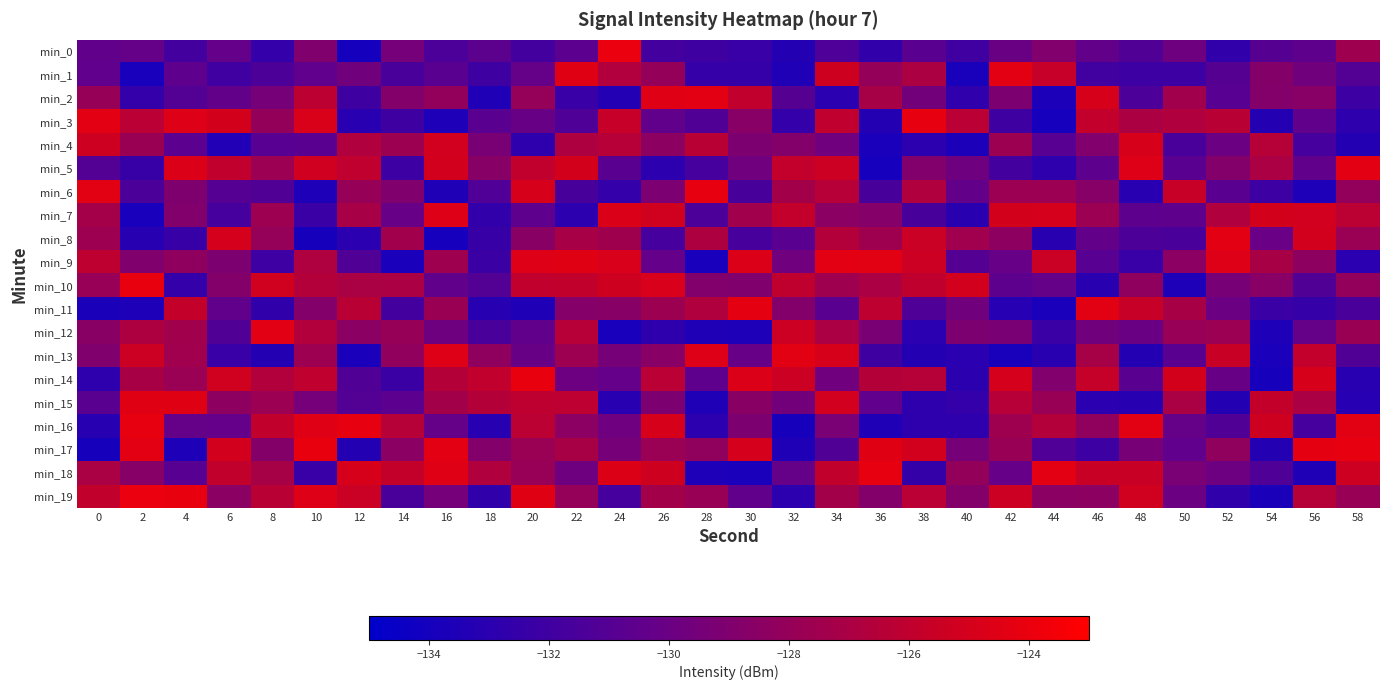

Reading right to left, extract all data points from this chart.

min_0: 58=-127.5	56=-130.5	54=-131.0	52=-132.6	50=-129.8	48=-131.1	46=-130.3	44=-128.9	42=-130.0	40=-132.0	38=-130.8	36=-132.6	34=-131.3	32=-133.2	30=-132.3	28=-132.0	26=-131.8	24=-124.0	22=-130.7	20=-131.8	18=-130.7	16=-131.4	14=-129.5	12=-134.0	10=-129.0	8=-132.6	6=-130.3	4=-131.8	2=-130.2	0=-130.4
min_1: 58=-131.1	56=-129.7	54=-128.8	52=-131.0	50=-132.2	48=-132.2	46=-131.9	44=-125.7	42=-124.3	40=-133.8	38=-126.9	36=-128.0	34=-125.3	32=-133.4	30=-132.4	28=-132.4	26=-128.0	24=-126.7	22=-124.5	20=-130.3	18=-132.0	16=-130.8	14=-131.5	12=-129.6	10=-130.5	8=-131.4	6=-132.0	4=-130.6	2=-133.8	0=-130.5
min_2: 58=-132.2	56=-128.5	54=-128.8	52=-130.9	50=-127.4	48=-131.4	46=-124.9	44=-133.7	42=-129.0	40=-132.8	38=-129.6	36=-127.2	34=-133.0	32=-131.0	30=-125.9	28=-124.3	26=-124.5	24=-133.3	22=-132.3	20=-127.9	18=-133.5	16=-128.1	14=-128.9	12=-132.0	10=-126.1	8=-129.4	6=-130.3	4=-131.1	2=-132.6	0=-127.9
min_3: 58=-132.8	56=-130.4	54=-133.3	52=-126.3	50=-126.7	48=-126.9	46=-125.8	44=-133.9	42=-132.0	40=-126.3	38=-124.1	36=-133.3	34=-126.0	32=-132.6	30=-128.6	28=-131.2	26=-130.4	24=-125.7	22=-131.3	20=-130.1	18=-130.7	16=-133.5	14=-132.0	12=-133.1	10=-124.8	8=-128.0	6=-125.1	4=-124.6	2=-126.2	0=-124.3
min_4: 58=-133.2	56=-131.7	54=-126.4	52=-129.9	50=-131.5	48=-124.9	46=-128.9	44=-130.9	42=-127.6	40=-133.7	38=-132.9	36=-133.7	34=-129.7	32=-128.8	30=-129.1	28=-126.3	26=-128.4	24=-126.4	22=-126.9	20=-132.8	18=-129.3	16=-125.1	14=-127.6	12=-126.7	10=-130.7	8=-130.9	6=-133.4	4=-130.7	2=-127.8	0=-125.4
min_5: 58=-124.3	56=-130.4	54=-127.0	52=-128.8	50=-130.8	48=-124.6	46=-130.6	44=-132.8	42=-131.8	40=-129.8	38=-128.9	36=-133.9	34=-125.4	32=-125.8	30=-129.7	28=-131.7	26=-132.9	24=-130.8	22=-125.0	20=-125.9	18=-128.6	16=-125.1	14=-132.1	12=-126.0	10=-125.3	8=-127.7	6=-125.9	4=-124.7	2=-132.4	0=-131.1
min_6: 58=-128.1	56=-133.6	54=-132.1	52=-130.8	50=-125.6	48=-133.1	46=-128.6	44=-127.7	42=-127.7	40=-130.3	38=-126.7	36=-131.6	34=-126.4	32=-127.3	30=-131.6	28=-124.1	26=-129.1	24=-132.6	22=-131.6	20=-124.9	18=-131.2	16=-133.5	14=-129.0	12=-127.9	10=-133.6	8=-131.2	6=-131.0	4=-129.0	2=-131.5	0=-124.4
min_7: 58=-126.2	56=-125.1	54=-125.0	52=-126.7	50=-130.5	48=-130.6	46=-127.7	44=-125.0	42=-125.0	40=-133.1	38=-131.6	36=-128.7	34=-128.4	32=-125.8	30=-127.4	28=-131.4	26=-125.2	24=-124.8	22=-132.9	20=-130.6	18=-132.6	16=-124.6	14=-130.1	12=-127.1	10=-132.3	8=-127.5	6=-131.7	4=-128.9	2=-133.8	0=-127.2
min_8: 58=-127.7	56=-125.1	54=-130.1	52=-124.3	50=-131.6	48=-131.3	46=-130.3	44=-133.1	42=-128.3	40=-127.4	38=-125.5	36=-127.5	34=-126.5	32=-130.7	30=-131.6	28=-126.9	26=-131.8	24=-127.5	22=-127.1	20=-128.5	18=-132.4	16=-133.9	14=-127.4	12=-133.0	10=-133.9	8=-127.9	6=-125.0	4=-132.4	2=-133.2	0=-127.6
min_9: 58=-133.0	56=-128.3	54=-127.0	52=-124.6	50=-128.4	48=-132.3	46=-130.8	44=-125.5	42=-130.1	40=-131.1	38=-125.5	36=-124.4	34=-124.3	32=-129.7	30=-124.7	28=-133.8	26=-130.3	24=-124.9	22=-124.5	20=-124.6	18=-132.2	16=-127.5	14=-133.8	12=-131.2	10=-126.8	8=-132.0	6=-129.1	4=-128.2	2=-129.0	0=-126.1
min_10: 58=-128.1	56=-131.1	54=-128.6	52=-129.3	50=-133.6	48=-128.2	46=-133.1	44=-130.2	42=-130.6	40=-125.1	38=-126.0	36=-127.0	34=-127.5	32=-126.0	30=-129.0	28=-128.9	26=-124.9	24=-125.3	22=-125.9	20=-125.9	18=-131.1	16=-130.4	14=-127.0	12=-127.0	10=-126.6	8=-125.2	6=-128.8	4=-132.6	2=-124.1	0=-127.8
min_11: 58=-131.5	56=-132.4	54=-132.3	52=-129.9	50=-127.0	48=-125.6	46=-124.4	44=-133.7	42=-133.2	40=-129.6	38=-131.3	36=-126.0	34=-130.8	32=-128.8	30=-124.2	28=-126.7	26=-127.6	24=-128.6	22=-128.7	20=-133.5	18=-133.1	16=-127.8	14=-131.8	12=-126.3	10=-128.8	8=-132.7	6=-130.4	4=-125.8	2=-133.6	0=-133.7
min_12: 58=-127.7	56=-130.3	54=-133.5	52=-127.6	50=-127.8	48=-130.0	46=-129.7	44=-132.3	42=-129.3	40=-129.1	38=-133.0	36=-129.3	34=-127.0	32=-125.4	30=-133.6	28=-133.5	26=-132.8	24=-133.9	22=-126.4	20=-130.4	18=-131.5	16=-129.8	14=-127.9	12=-128.5	10=-126.6	8=-124.5	6=-131.2	4=-127.4	2=-126.9	0=-128.5
min_13: 58=-131.2	56=-125.9	54=-133.8	52=-125.6	50=-130.8	48=-133.3	46=-127.2	44=-133.1	42=-133.8	40=-133.0	38=-133.3	36=-132.0	34=-124.9	32=-124.4	30=-130.1	28=-124.6	26=-128.5	24=-129.4	22=-127.6	20=-130.1	18=-128.2	16=-124.6	14=-128.1	12=-133.7	10=-127.6	8=-133.3	6=-132.4	4=-127.4	2=-125.4	0=-129.0
min_14: 58=-133.1	56=-124.9	54=-133.9	52=-130.1	50=-125.0	48=-130.8	46=-125.7	44=-128.9	42=-125.0	40=-133.0	38=-126.5	36=-126.5	34=-129.7	32=-125.4	30=-124.7	28=-130.6	26=-126.2	24=-130.3	22=-129.9	20=-124.1	18=-125.9	16=-126.5	14=-132.2	12=-131.2	10=-126.0	8=-126.6	6=-125.2	4=-127.7	2=-127.0	0=-132.8
min_15: 58=-133.2	56=-126.9	54=-125.8	52=-133.3	50=-127.0	48=-133.2	46=-133.0	44=-127.8	42=-126.4	40=-132.6	38=-132.8	36=-130.5	34=-125.1	32=-129.6	30=-128.5	28=-133.4	26=-129.1	24=-133.1	22=-126.1	20=-126.1	18=-126.5	16=-127.3	14=-130.7	12=-131.1	10=-129.5	8=-127.7	6=-128.3	4=-124.5	2=-124.5	0=-130.8
min_16: 58=-124.4	56=-131.8	54=-125.3	52=-131.1	50=-130.3	48=-124.4	46=-128.2	44=-126.5	42=-127.5	40=-132.8	38=-132.8	36=-133.4	34=-129.3	32=-133.9	30=-129.1	28=-132.9	26=-124.9	24=-129.8	22=-128.4	20=-126.2	18=-133.2	16=-130.2	14=-126.5	12=-124.1	10=-124.5	8=-125.9	6=-130.3	4=-130.3	2=-124.1	0=-133.2
min_17: 58=-124.1	56=-124.3	54=-133.2	52=-128.2	50=-130.5	48=-129.4	46=-132.1	44=-131.2	42=-127.8	40=-129.4	38=-125.1	36=-124.5	34=-131.2	32=-133.5	30=-125.0	28=-128.2	26=-127.7	24=-129.5	22=-127.0	20=-127.7	18=-128.8	16=-124.3	14=-128.5	12=-133.3	10=-124.1	8=-128.7	6=-125.1	4=-133.6	2=-124.3	0=-133.9
min_18: 58=-125.4	56=-133.4	54=-131.3	52=-129.9	50=-129.3	48=-125.6	46=-125.6	44=-124.3	42=-130.2	40=-128.1	38=-132.5	36=-124.1	34=-125.9	32=-130.2	30=-133.7	28=-133.5	26=-125.3	24=-124.7	22=-129.8	20=-127.9	18=-126.7	16=-124.5	14=-125.8	12=-124.9	10=-132.4	8=-127.2	6=-125.9	4=-130.9	2=-128.6	0=-127.0
min_19: 58=-127.8	56=-126.4	54=-133.7	52=-132.7	50=-130.0	48=-125.2	46=-128.4	44=-128.5	42=-125.5	40=-128.8	38=-126.3	36=-128.8	34=-127.3	32=-132.9	30=-130.4	28=-127.8	26=-127.3	24=-131.7	22=-127.9	20=-124.5	18=-132.7	16=-129.5	14=-131.5	12=-125.5	10=-124.6	8=-126.3	6=-128.4	4=-124.0	2=-124.0	0=-125.9